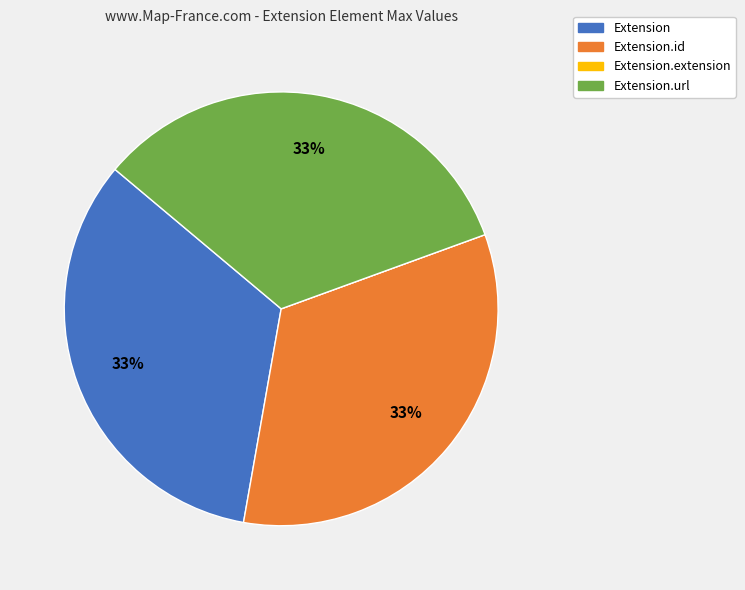

To the nearest percent, what is the average slice percentage?

25%